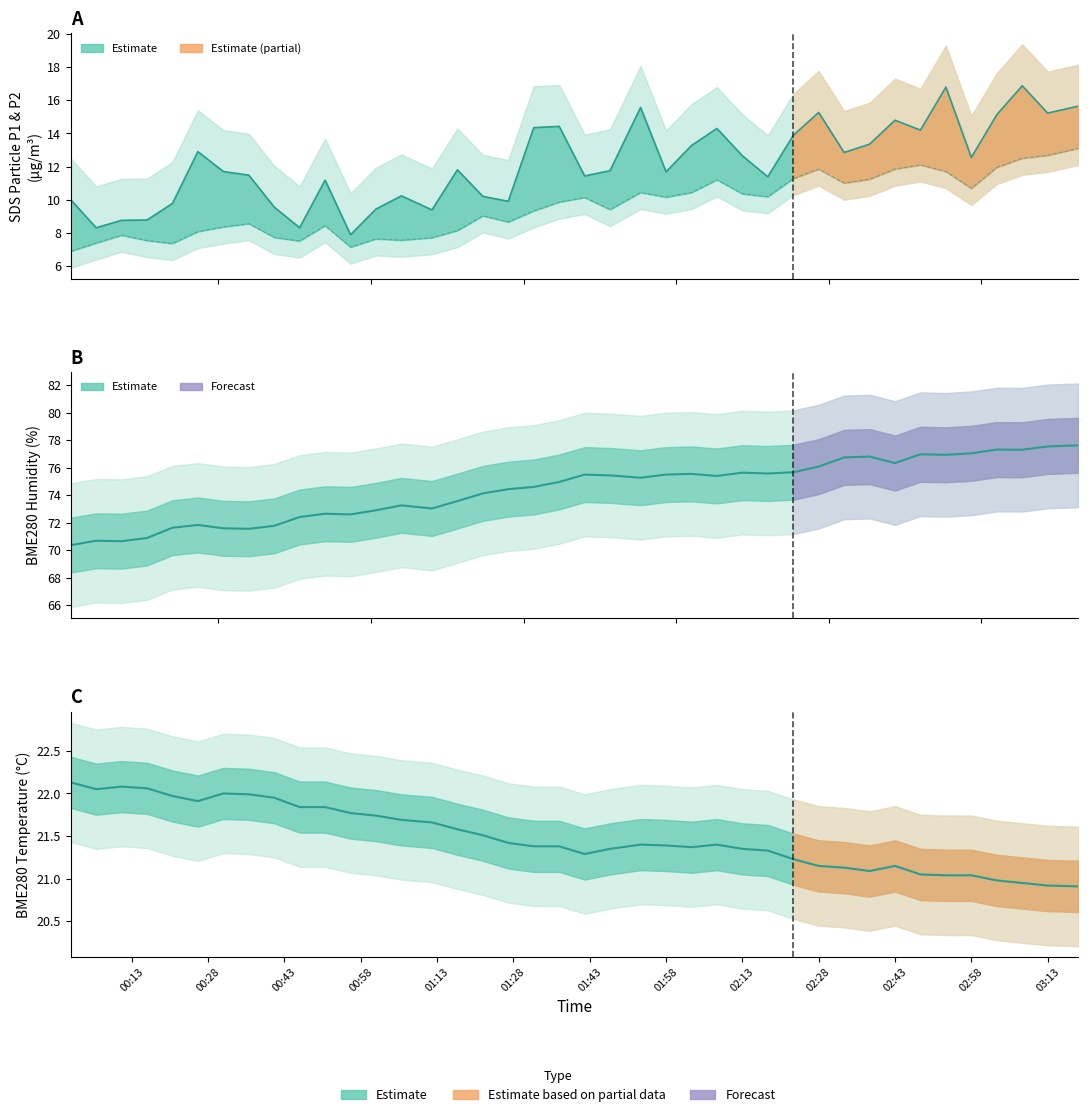

The value of SDS_P2 at 21 is 15.7. True or false?

False